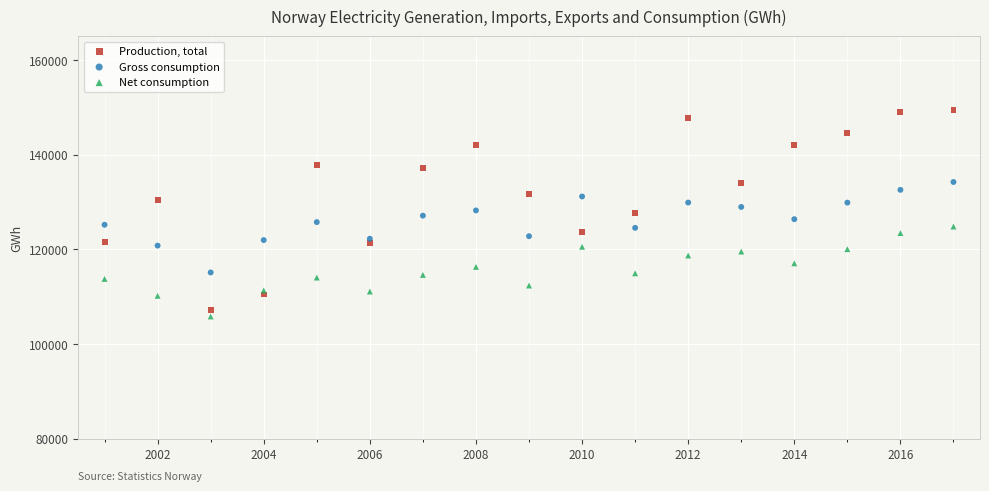

Which series has the largest Y range (max minus min)?

Production, total